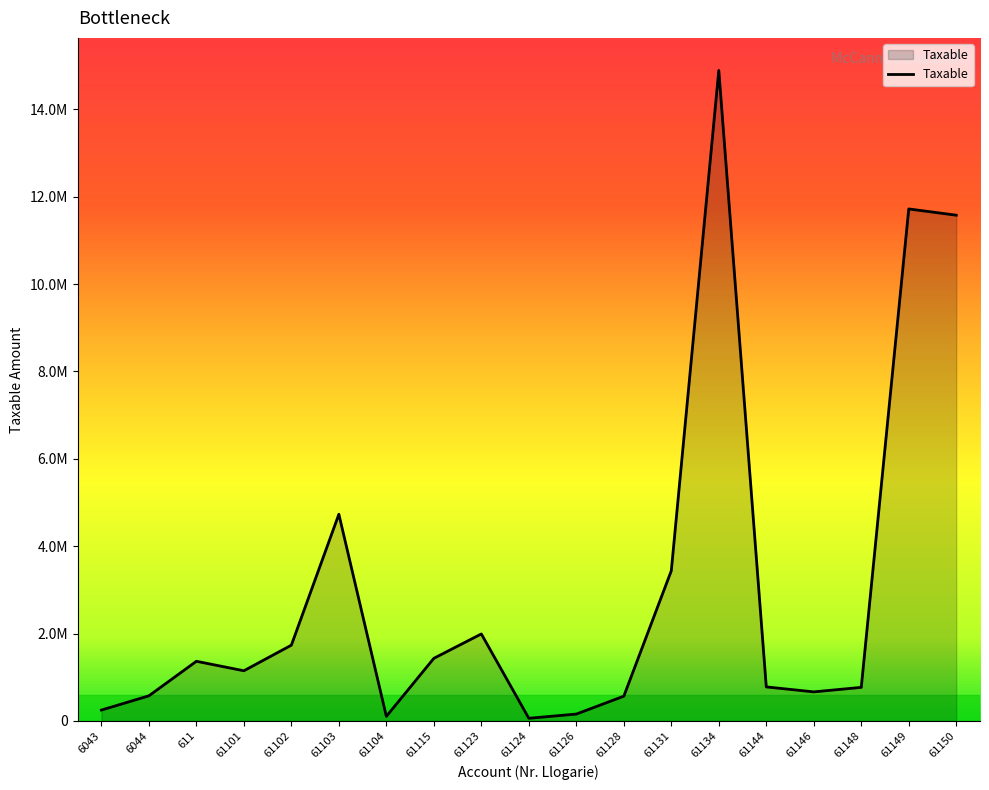

What is the change in value from 61102 to 61150?

+9839479.6